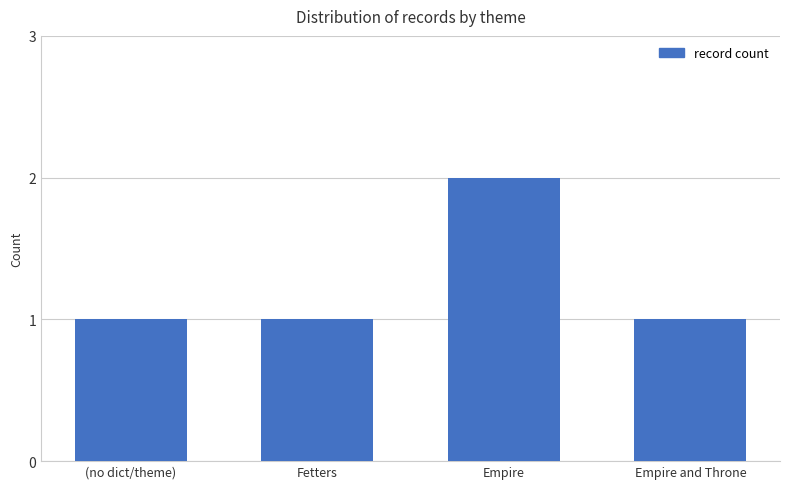

Approximately how many times larger is the value at Empire and Throne compared to Empire?

0.5